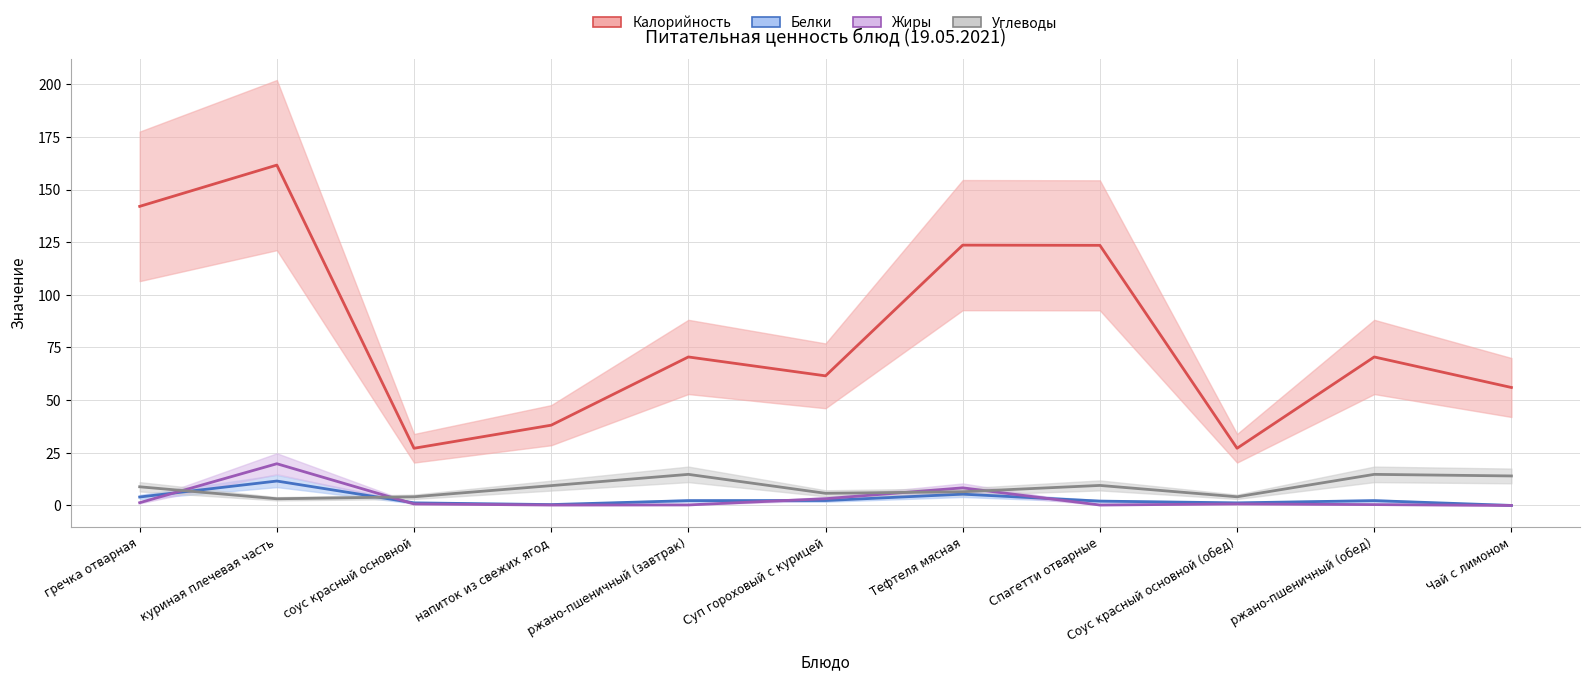

Reading left to right, list all the values displayed in this chart.

Калорийность: гречка отварная=142.0	куриная плечевая часть=161.6	соус красный основной=27.1	напиток из свежих ягод=38.1	ржано-пшеничный (завтрак)=70.5	Суп гороховый с курицей=61.5	Тефтеля мясная=123.6	Спагетти отварные=123.5	Соус красный основной (обед)=27.1	ржано-пшеничный (обед)=70.5	Чай с лимоном=56.0
Белки: гречка отварная=4.0	куриная плечевая часть=11.6	соус красный основной=1.2	напиток из свежих ягод=0.4	ржано-пшеничный (завтрак)=2.3	Суп гороховый с курицей=2.3	Тефтеля мясная=5.3	Спагетти отварные=2.0	Соус красный основной (обед)=1.2	ржано-пшеничный (обед)=2.3	Чай с лимоном=0.0
Жиры: гречка отварная=1.3	куриная плечевая часть=19.8	соус красный основной=0.7	напиток из свежих ягод=0.2	ржано-пшеничный (завтрак)=0.2	Суп гороховый с курицей=3.2	Тефтеля мясная=8.3	Спагетти отварные=0.2	Соус красный основной (обед)=0.7	ржано-пшеничный (обед)=0.4	Чай с лимоном=0.0
Углеводы: гречка отварная=8.8	куриная плечевая часть=3.2	соус красный основной=4.1	напиток из свежих ягод=9.4	ржано-пшеничный (завтрак)=14.8	Суп гороховый с курицей=5.8	Тефтеля мясная=6.5	Спагетти отварные=9.5	Соус красный основной (обед)=4.1	ржано-пшеничный (обед)=14.8	Чай с лимоном=14.0